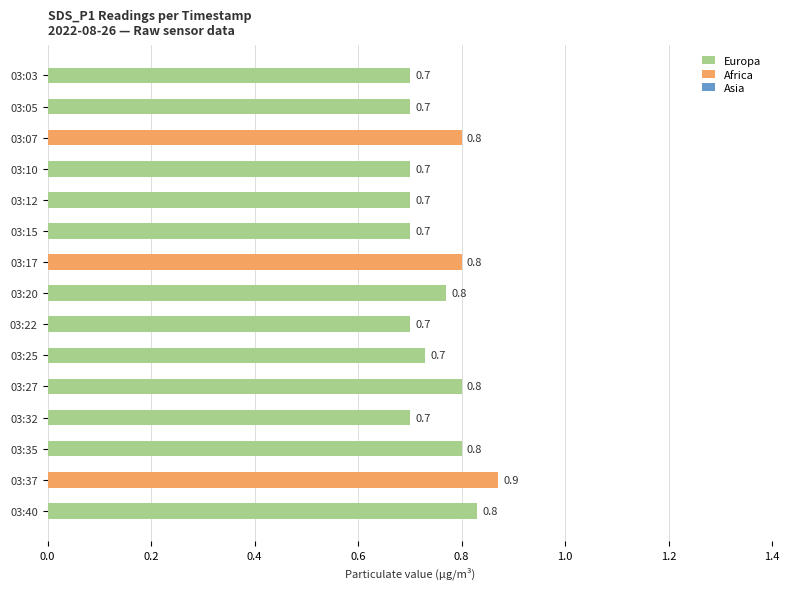

What is the value of the 11th bar from the top?

0.8